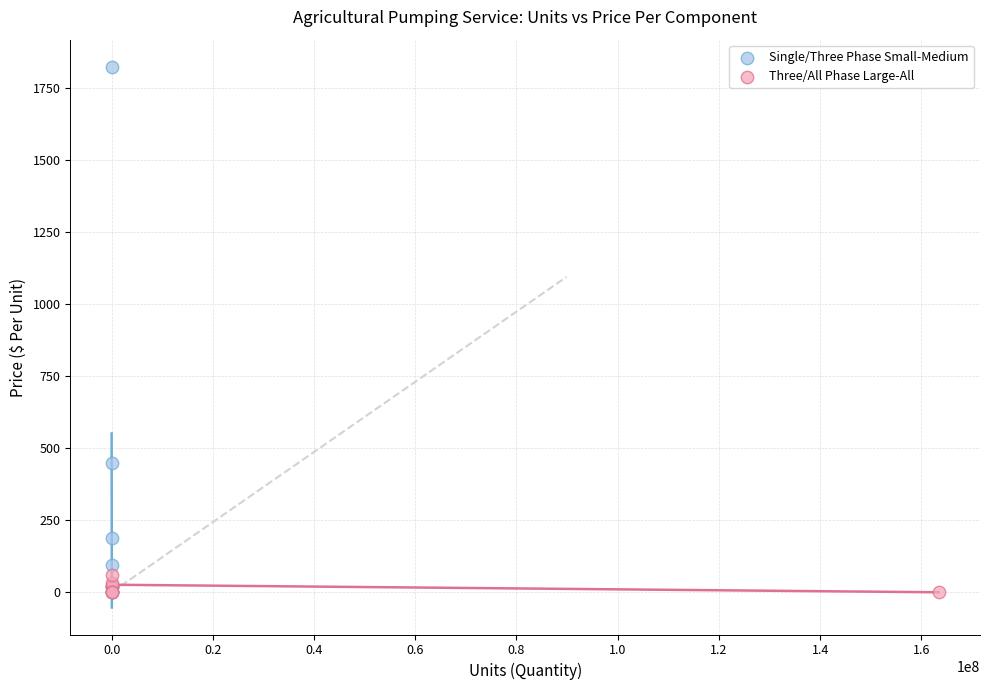

Which series reaches the maximum Y coordinate?

Single/Three Phase Small-Medium